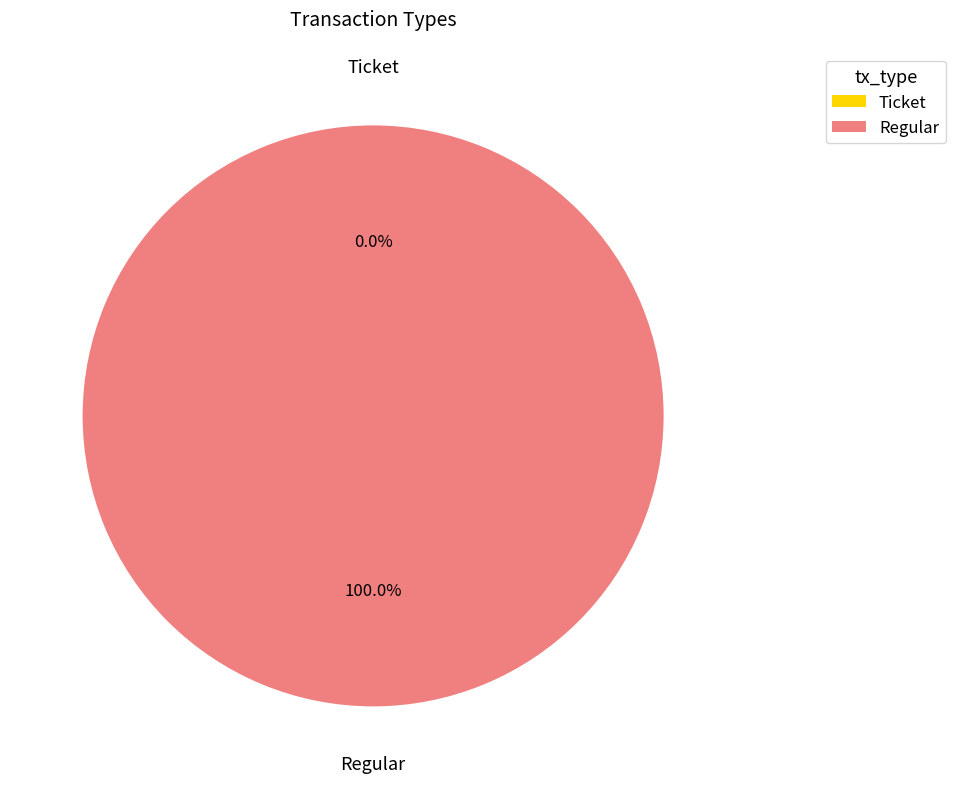

What is the change in value from Ticket to Regular?

+1